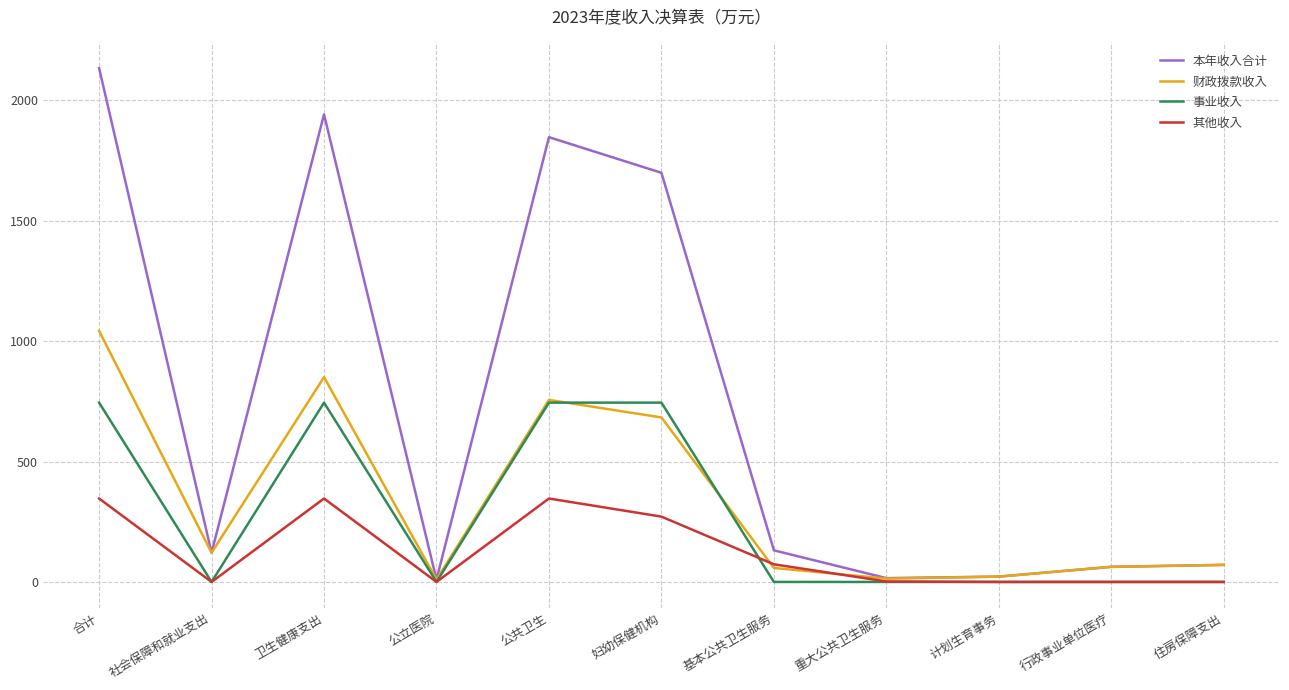

Where is 本年收入合计 nearest to the value 1071?

妇幼保健机构